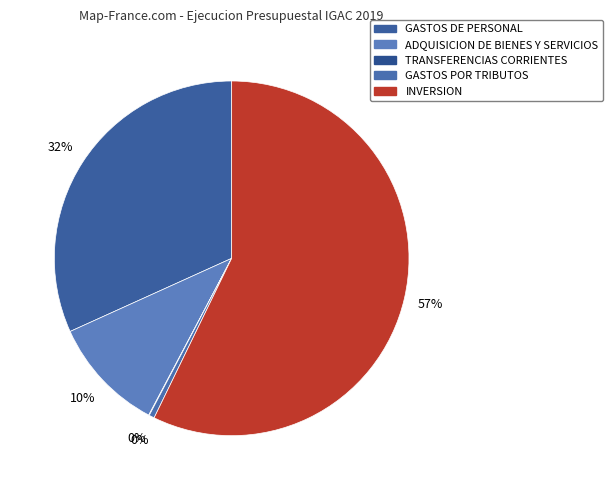

Does TRANSFERENCIAS CORRIENTES account for over 50% of the chart?

No